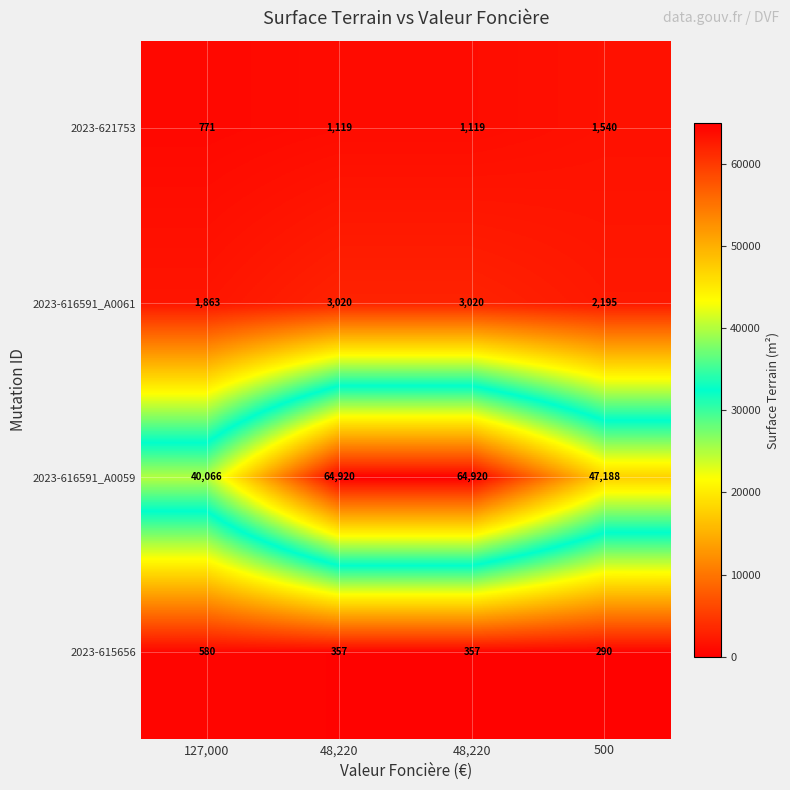

Reading left to right, extract all data points from this chart.

2023-615656: 127,000=580.0	48,220=357.0	48,220=357.0	500=290.0
2023-616591_A0059: 127,000=40066.0	48,220=64920.0	48,220=64920.0	500=47188.0
2023-616591_A0061: 127,000=1863.0	48,220=3020.0	48,220=3020.0	500=2195.0
2023-621753: 127,000=771.0	48,220=1119.0	48,220=1119.0	500=1540.0